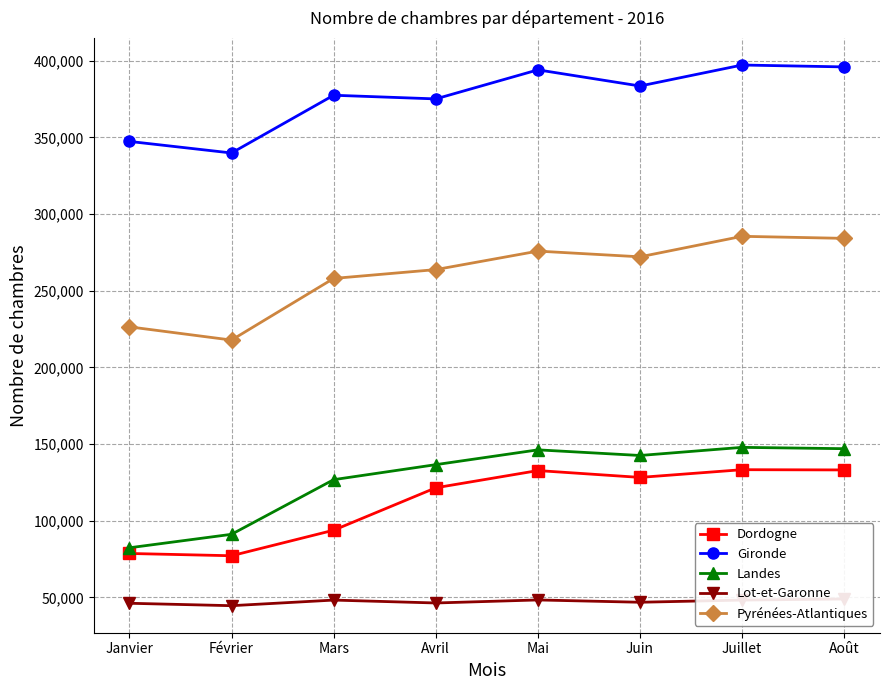

Which series changed the most between Mars and Juin?

Dordogne